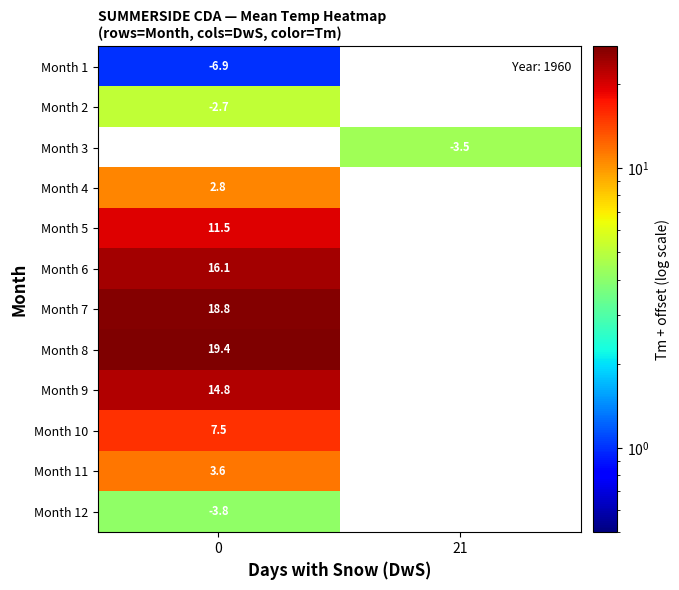

What is the difference between the highest and lowest values at 0?

26.3